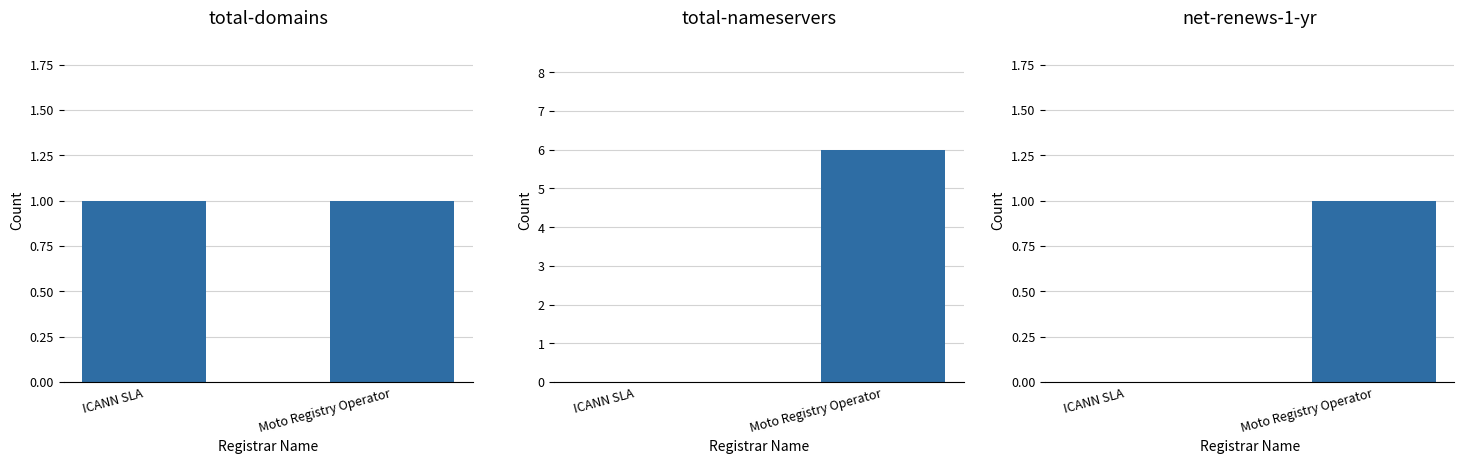

Rank the categories by total-domains value from highest to lowest.

ICANN SLA, Moto Registry Operator